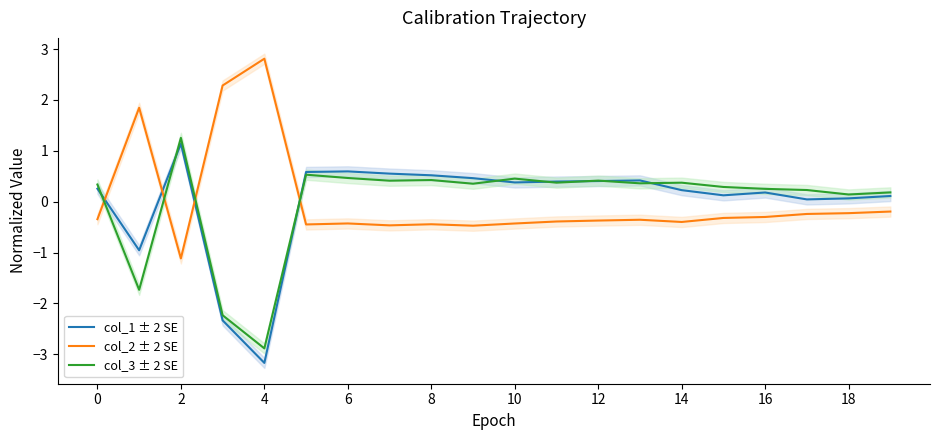

Reading right to left, transcribe all the data shown in this chart.

col_1 ± 2 SE: 0.1	0.1	0.0	0.2	0.1	0.2	0.4	0.4	0.4	0.4	0.5	0.5	0.6	0.6	0.6	-3.2	-2.3	1.1	-1.0	0.3
col_2 ± 2 SE: -0.2	-0.2	-0.2	-0.3	-0.3	-0.4	-0.4	-0.4	-0.4	-0.4	-0.5	-0.4	-0.5	-0.4	-0.4	2.8	2.3	-1.1	1.8	-0.3
col_3 ± 2 SE: 0.2	0.1	0.2	0.3	0.3	0.4	0.4	0.4	0.4	0.5	0.4	0.4	0.4	0.5	0.5	-2.9	-2.2	1.3	-1.7	0.3